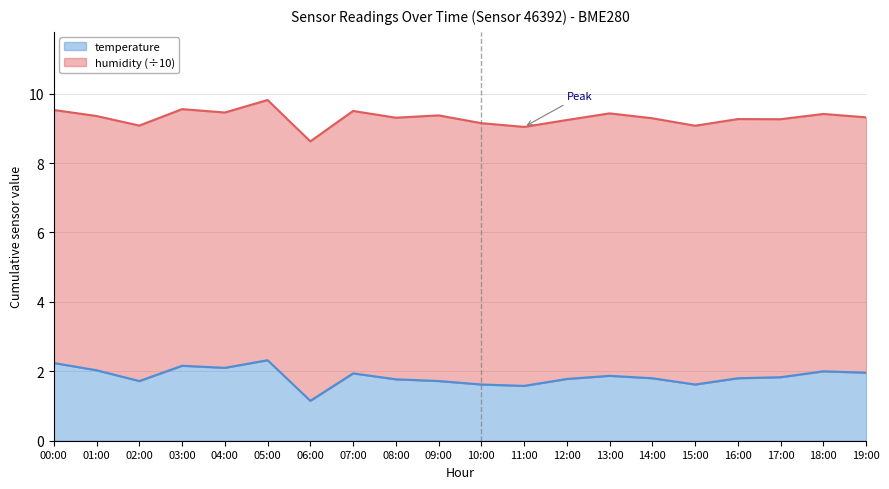

Is it true that the value at 02:00 is 1.2?

False